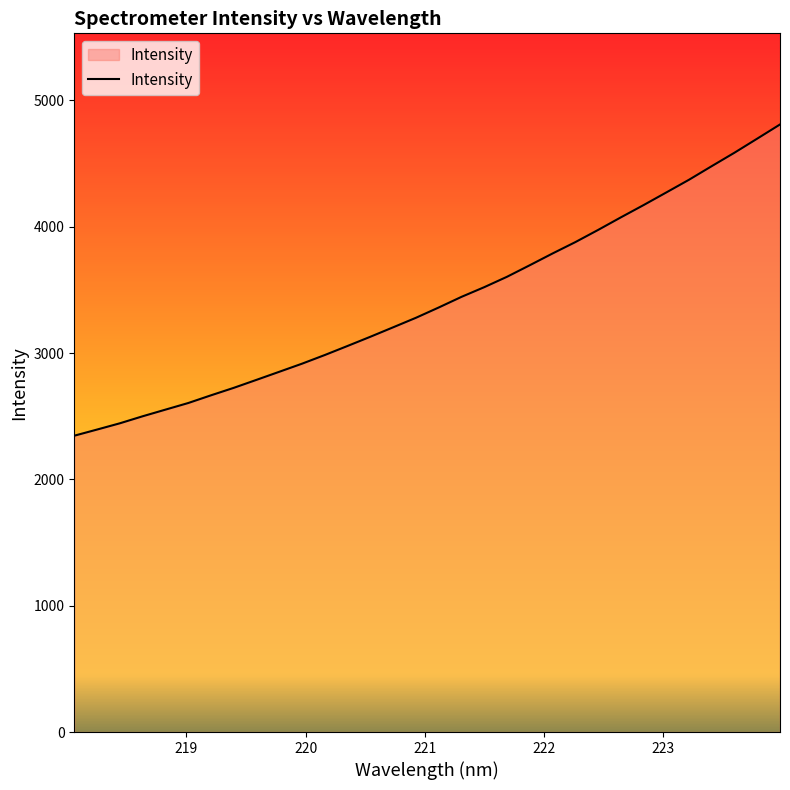

What is the maximum value shown in the chart?

4808.9